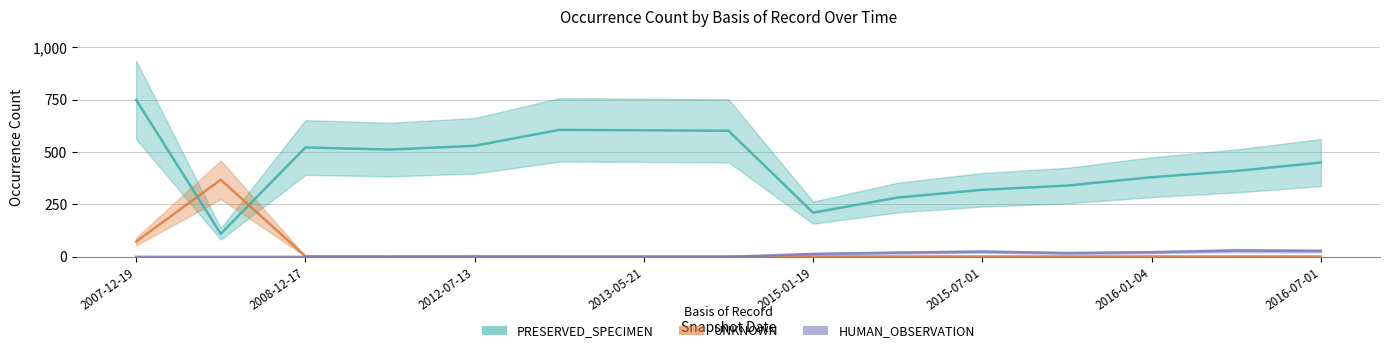

Does the chart display data point markers on the line(s)?

No